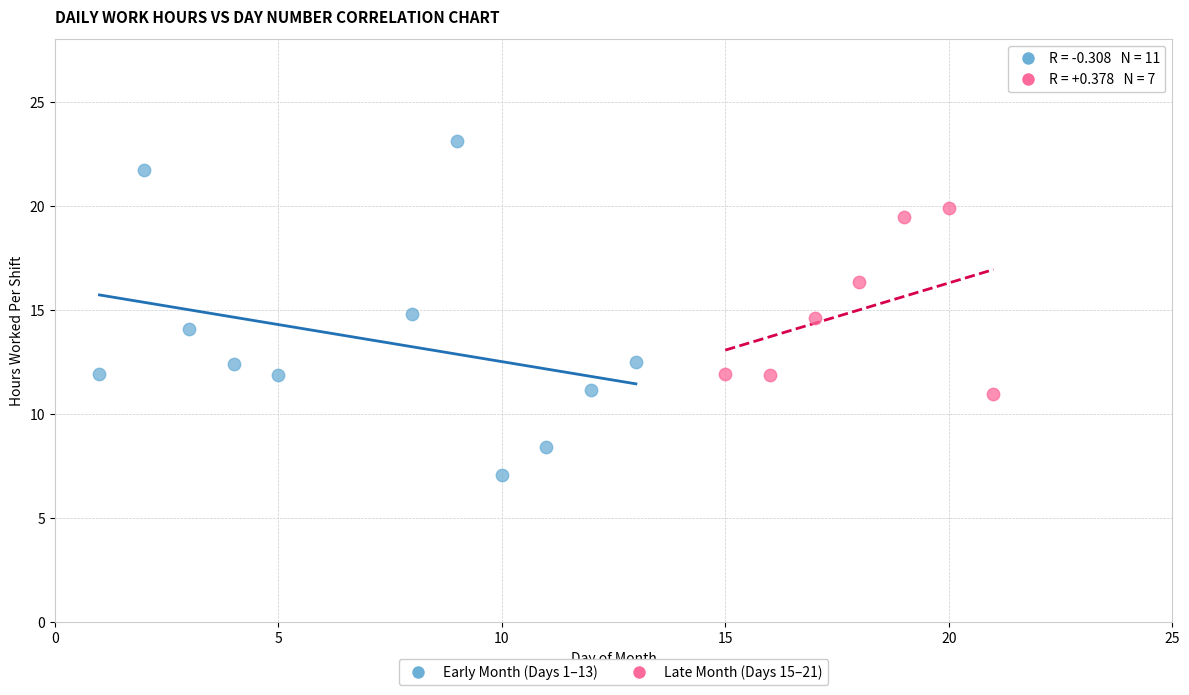

Which series reaches the maximum Y coordinate?

Early Month (Days 1–13)